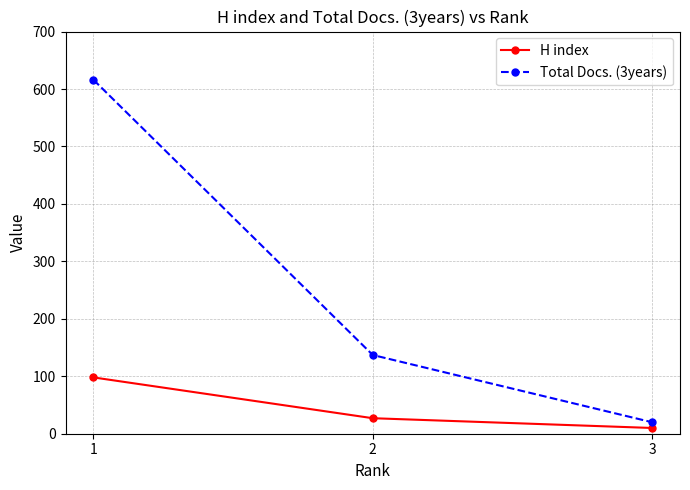

How many data points in H index are less than 27?

1